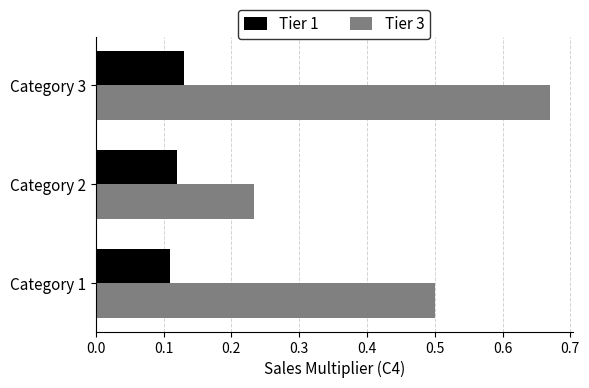

Which series has the widest spread of values?

Tier 3